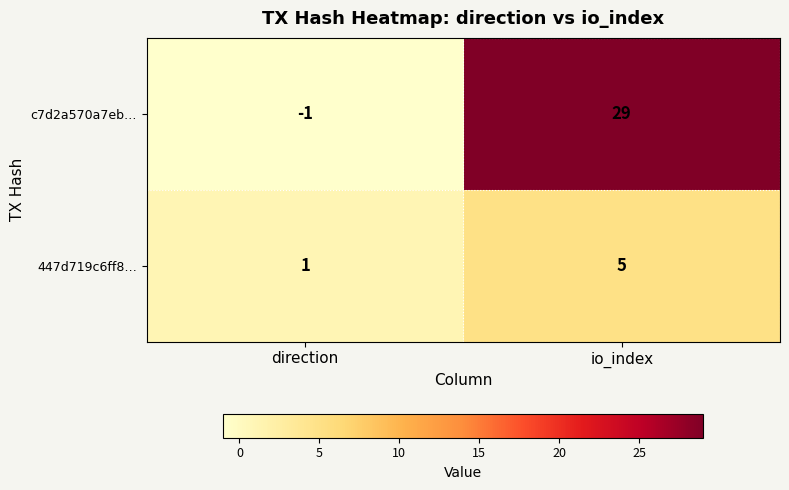

How many values in the 447d719c6ff8… series are below 5?

1